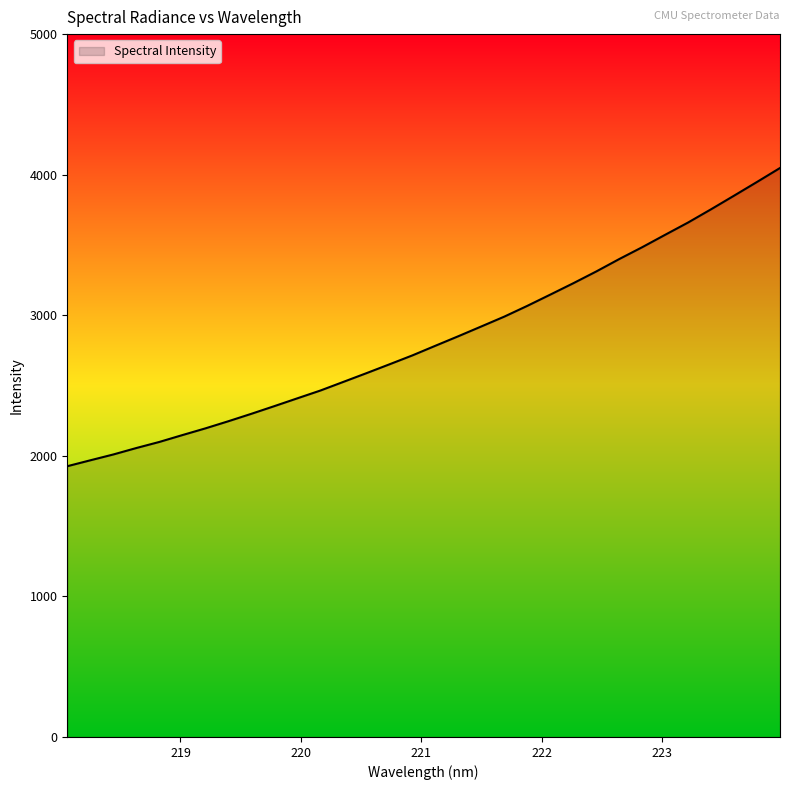

What is the difference between the maximum and minimum values?

2121.5